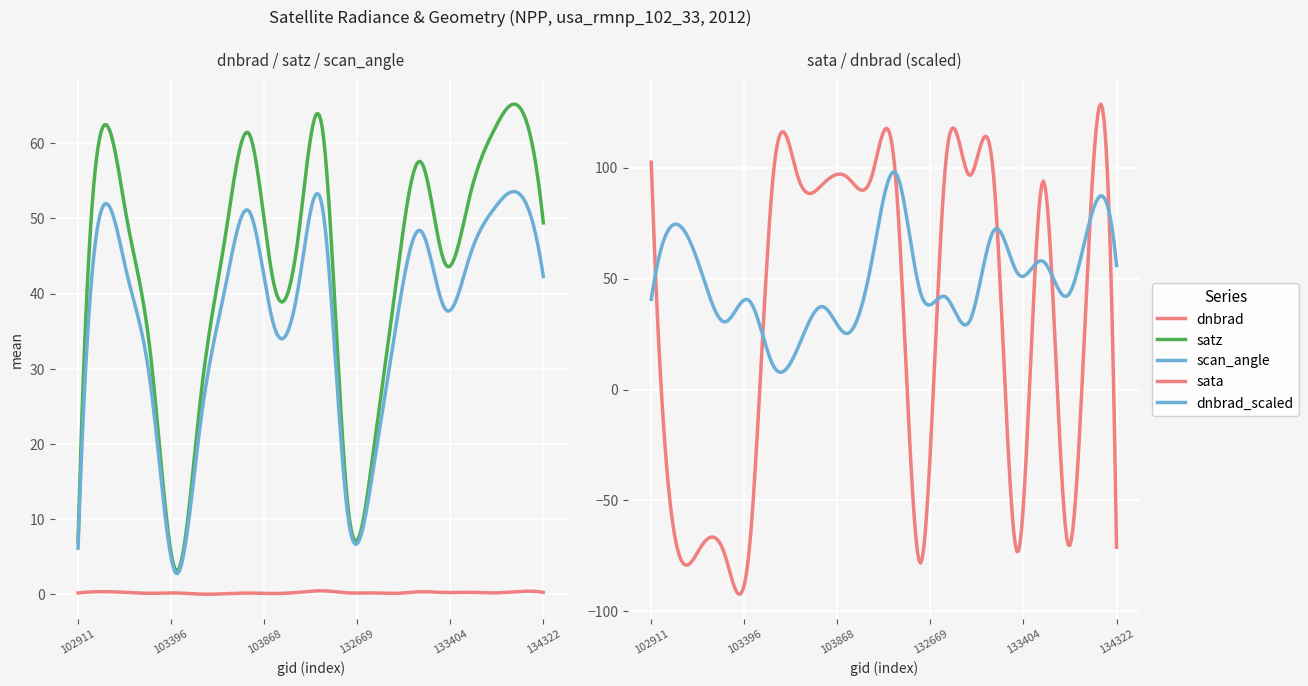

True or false: satz has more than 1 points higher than both neighbors.

True